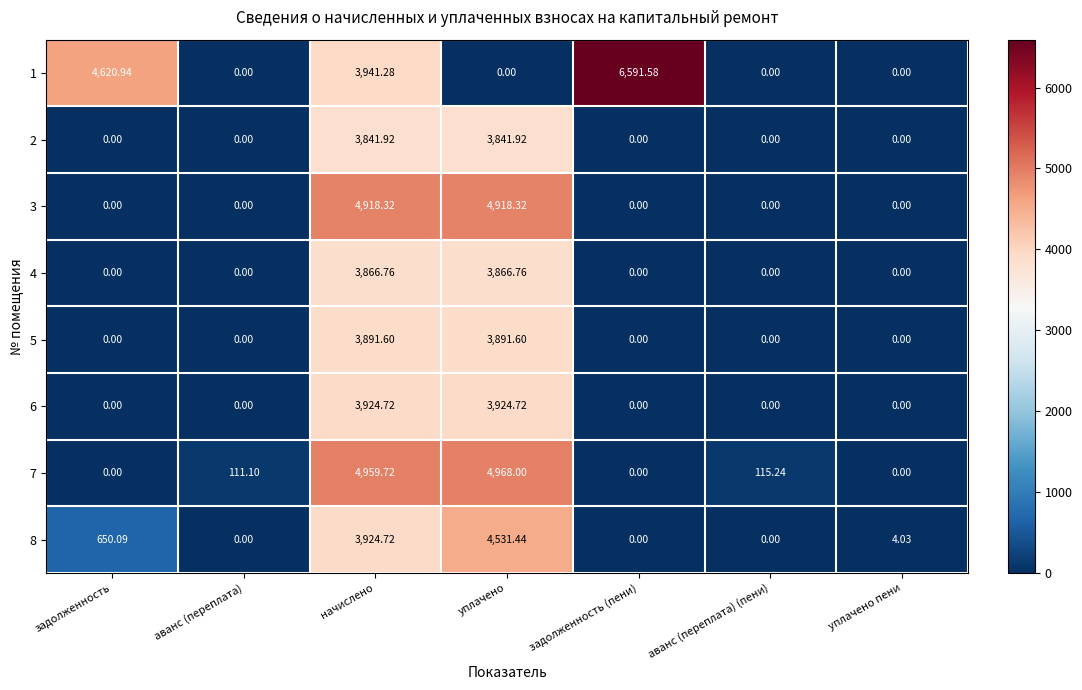

At which category is the sum across all series the highest?

начислено